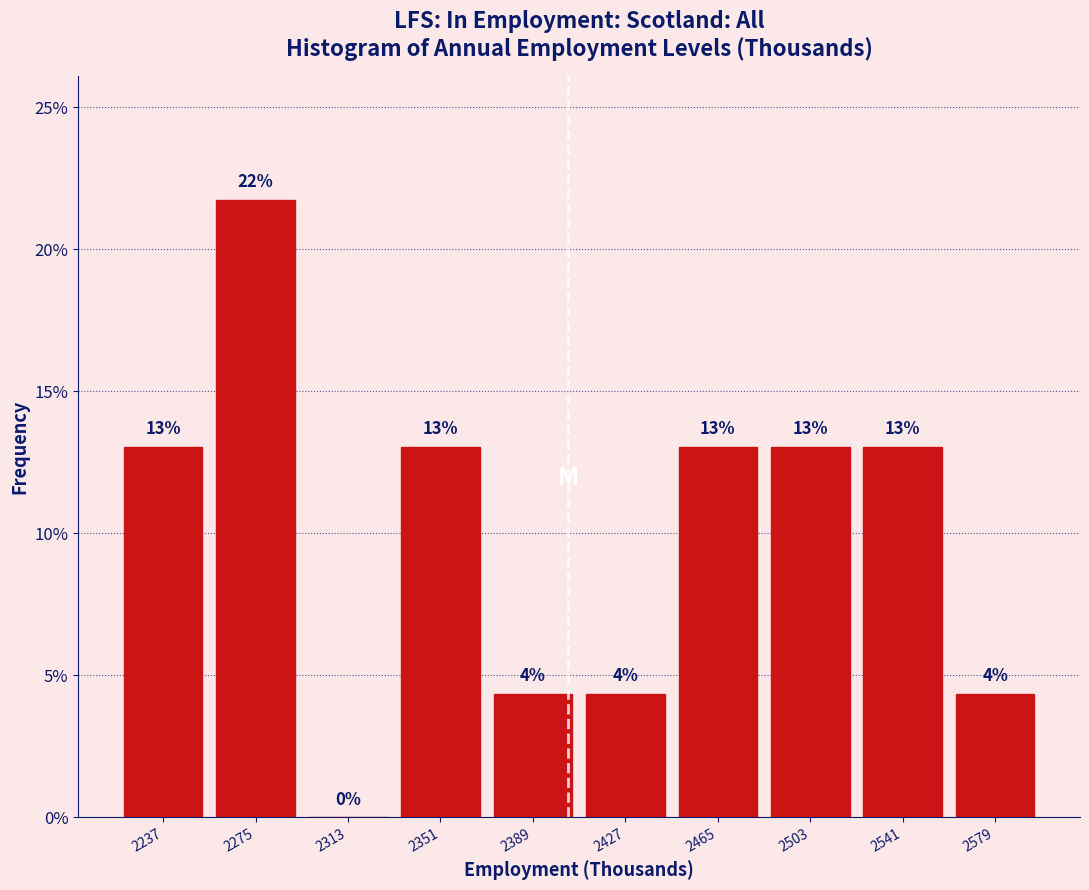

Over which range of the x-axis is the bar tallest?

2255 to 2295